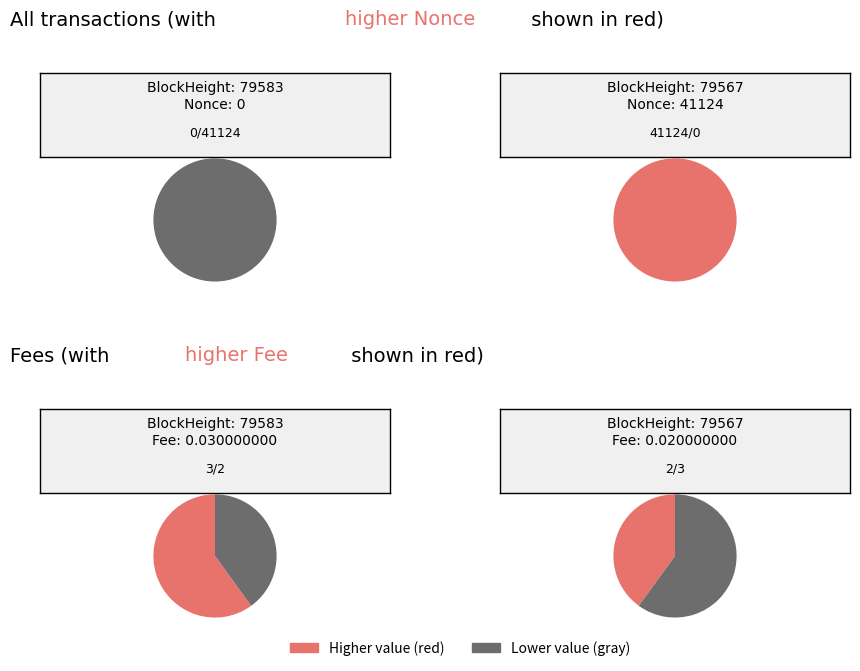

To the nearest percent, what is the combined percentage of 79567 and 79583?

100%